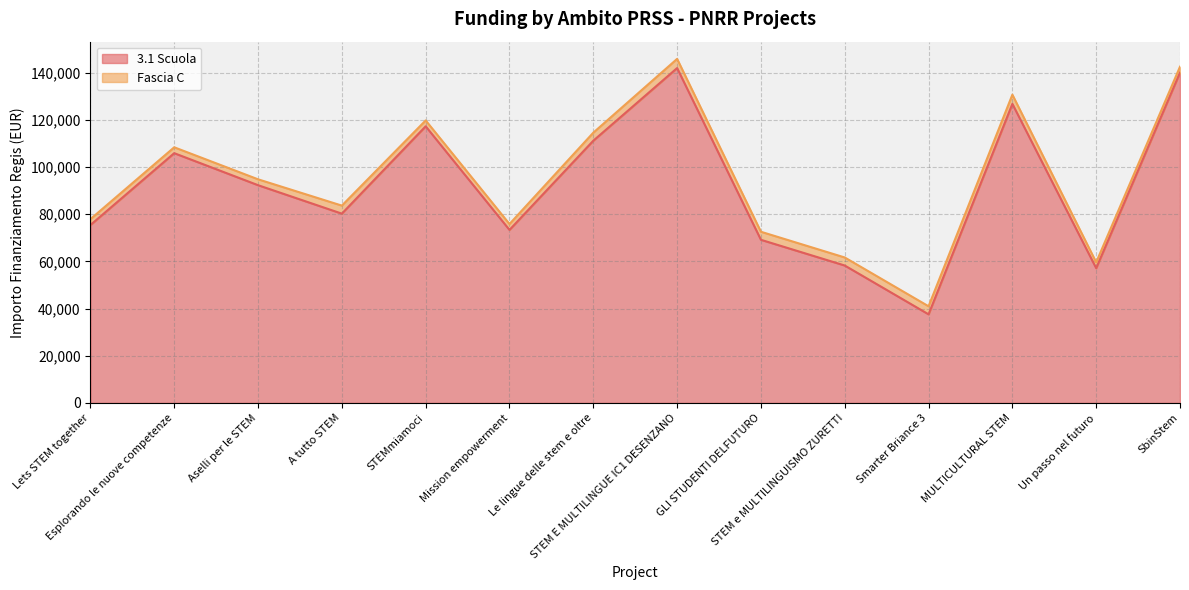

List the labels in order of value, smallest first.

Smarter Briance 3, Un passo nel futuro, STEM e MULTILINGUISMO ZURETTI, GLI STUDENTI DELFUTURO, Mission empowerment, Lets STEM together, A tutto STEM, Aselli per le STEM, Esplorando le nuove competenze, Le lingue delle stem e oltre, STEMmiamoci, MULTICULTURAL STEM, SbinStem, STEM E MULTILINGUE IC1 DESENZANO